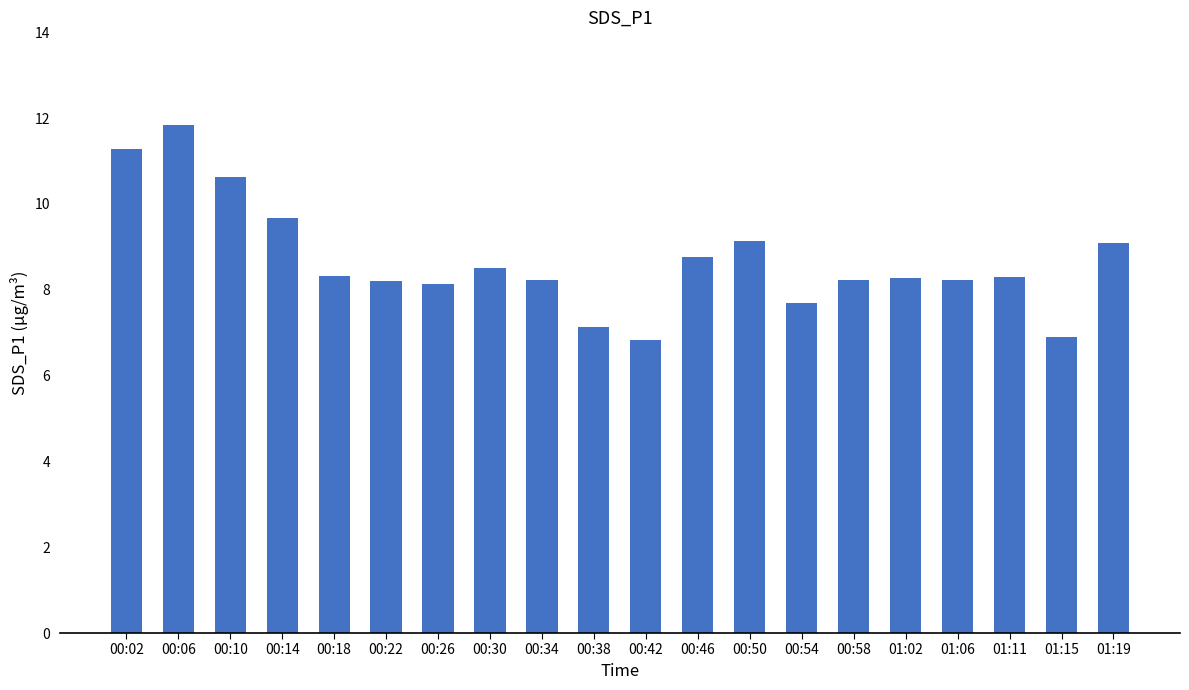

How many values exceed 8?

16